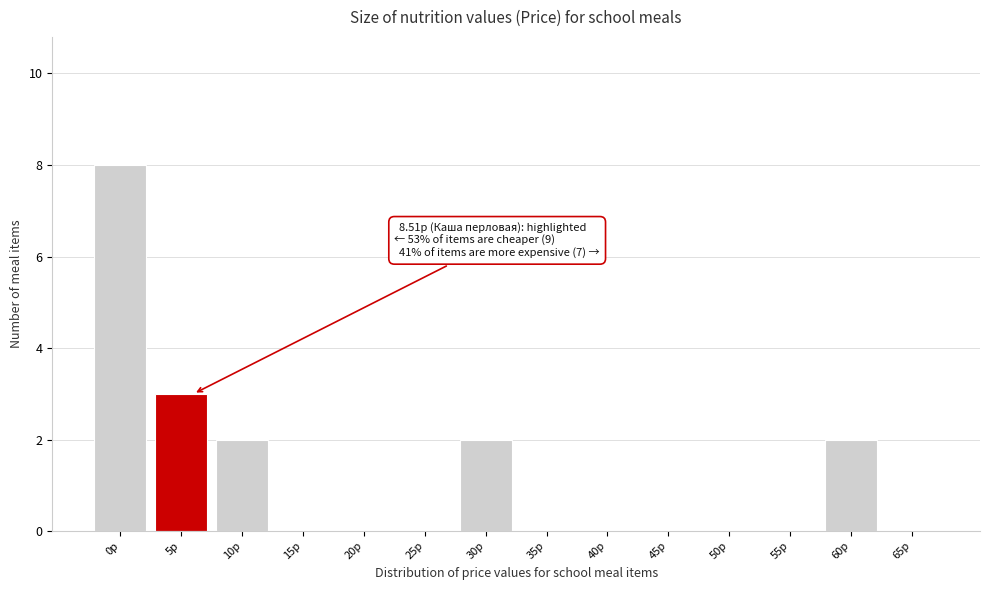

Reading left to right, list all the values displayed in this chart.

0р=8	5р=3	10р=2	15р=0	20р=0	25р=0	30р=2	35р=0	40р=0	45р=0	50р=0	55р=0	60р=2	65р=0